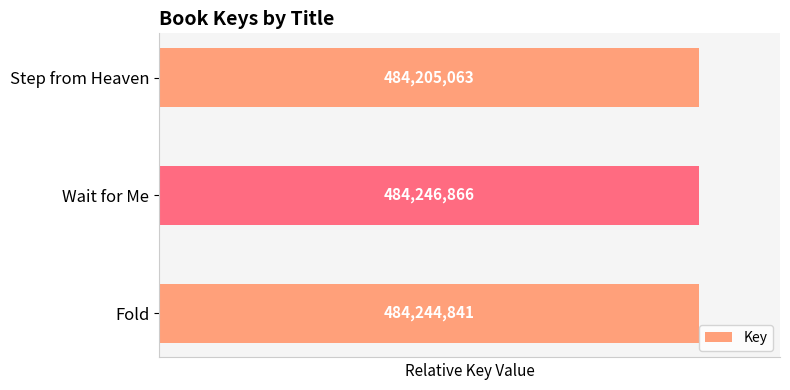

How many bars are there in total?

3